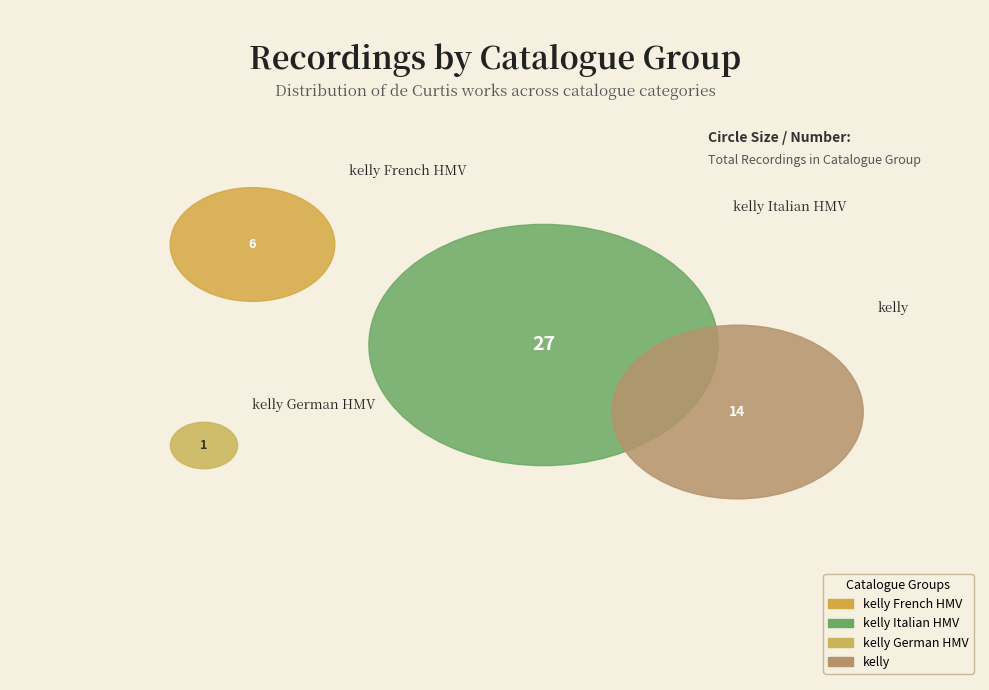

Which slice is the largest?

kelly Italian HMV